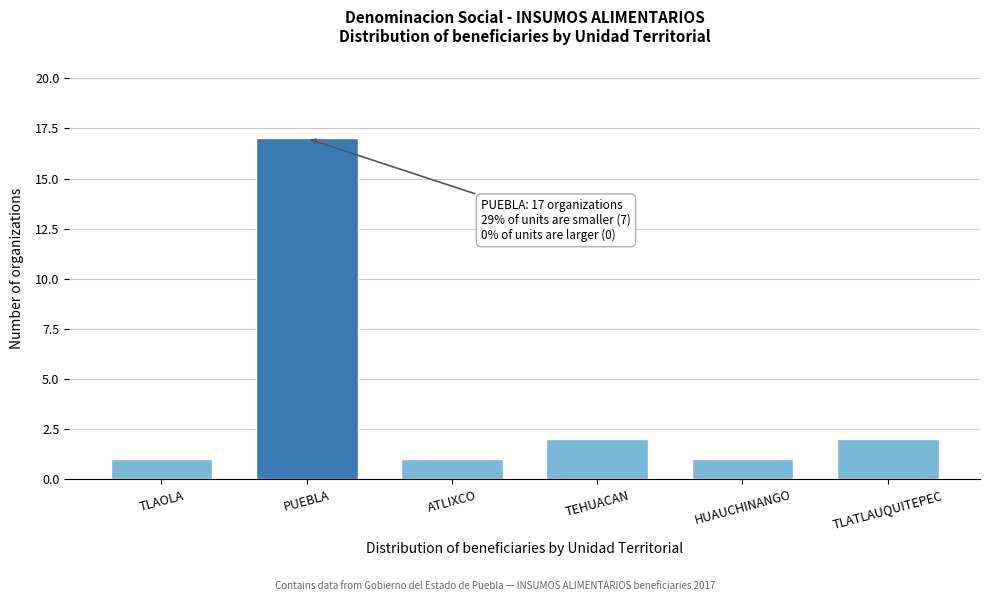

Reading right to left, what are all the values shown in this chart?

2	1	2	1	17	1